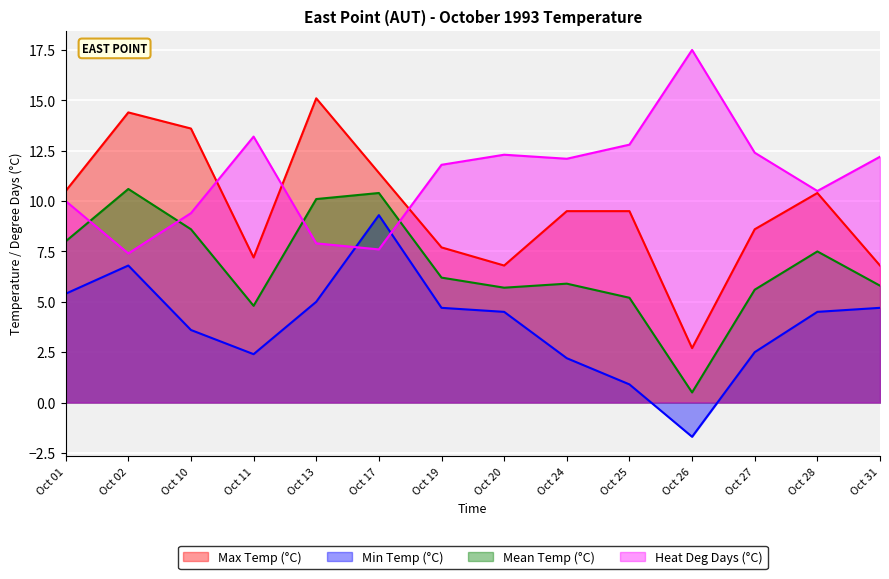

Which series has the widest spread of values?

Max Temp (°C)